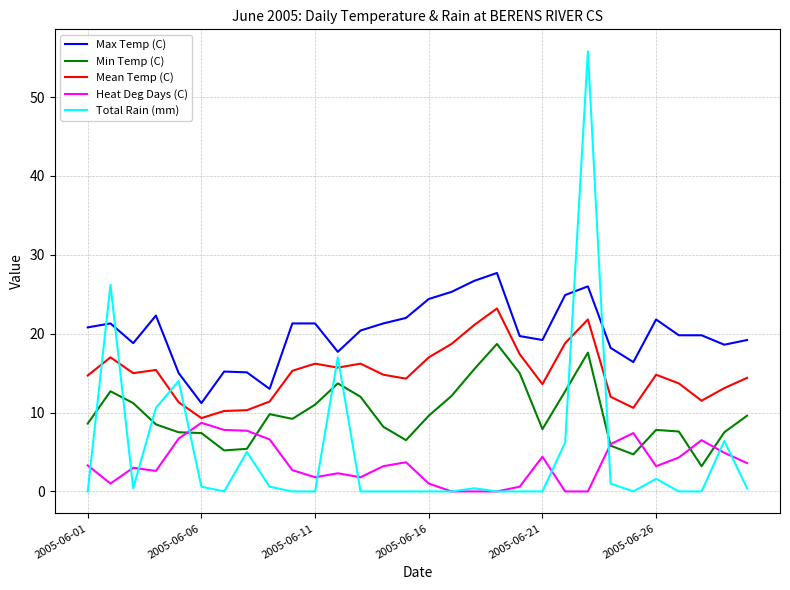

List the series in order of their peak value, lowest first.

Heat Deg Days (C), Min Temp (C), Mean Temp (C), Max Temp (C), Total Rain (mm)